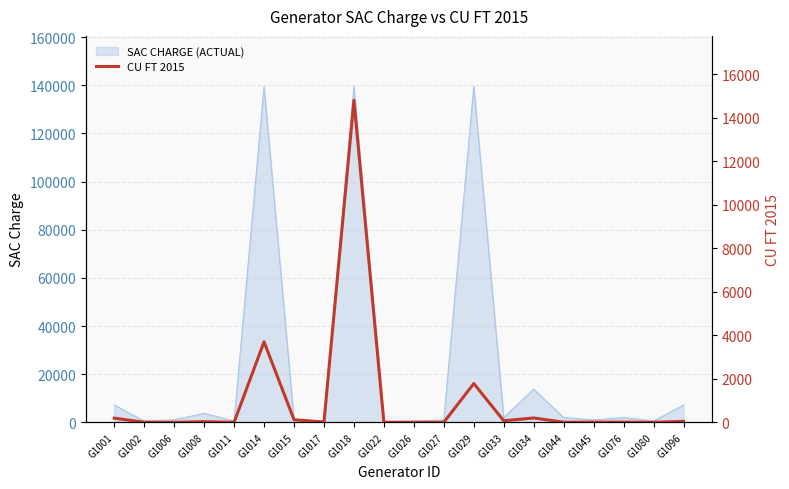

Does the chart display data point markers on the line(s)?

No